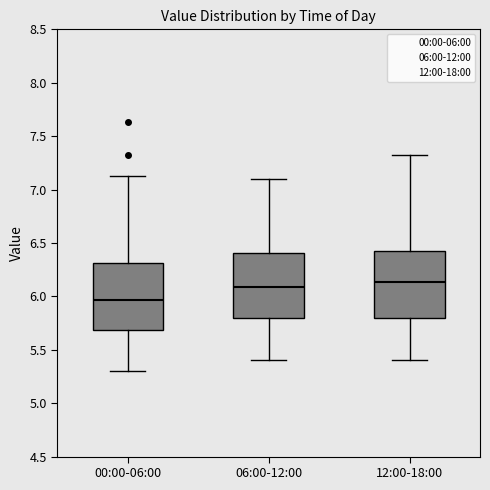

Where is the lower edge of the box for 06:00-12:00 on the y-axis? The values are not printed on the chart, so give them approximately, as read against the axis.

5.80